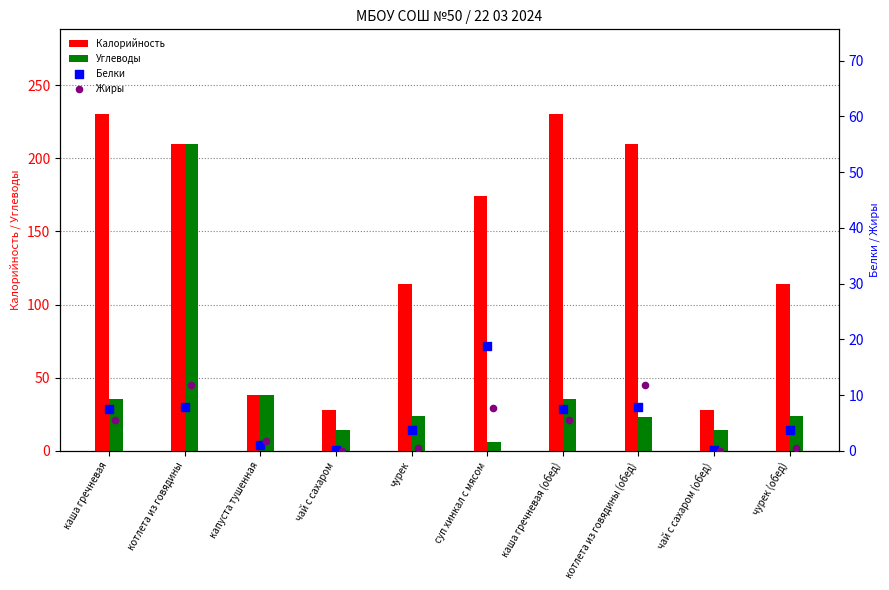

Is the value of Калорийность at капуста тушенная greater than the value of Углеводы at каша гречневая?

Yes